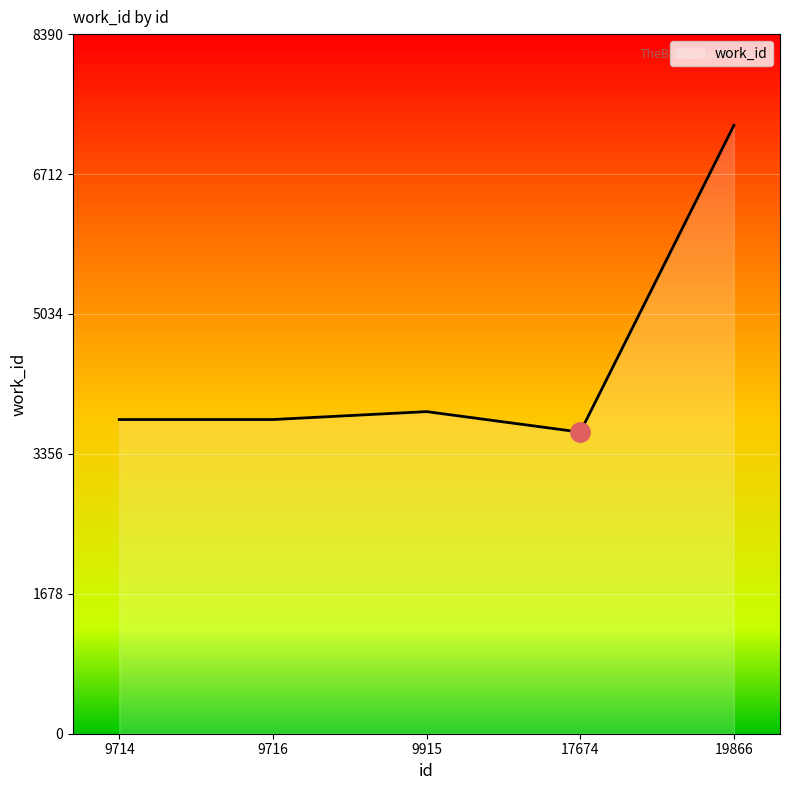

The value at 9915 is 5750. True or false?

False